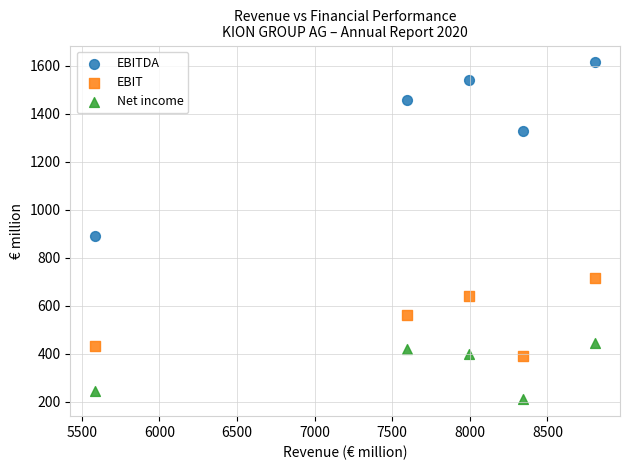

Which series has the widest spread of Y values?

EBITDA